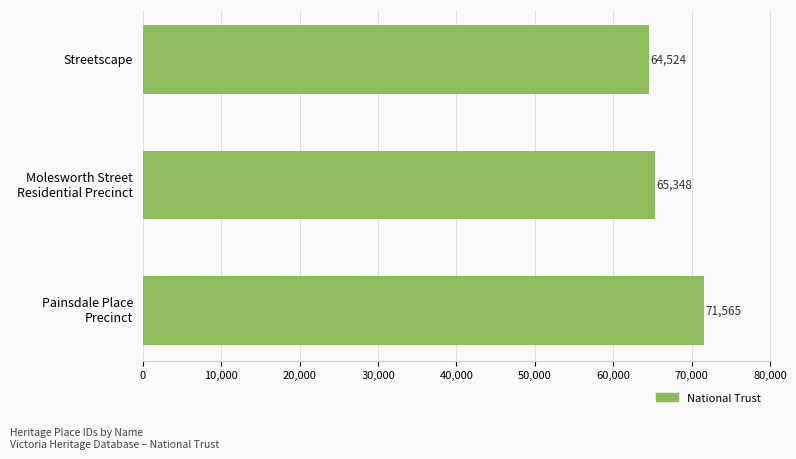

What is the label of the 1st bar from the top?

Streetscape